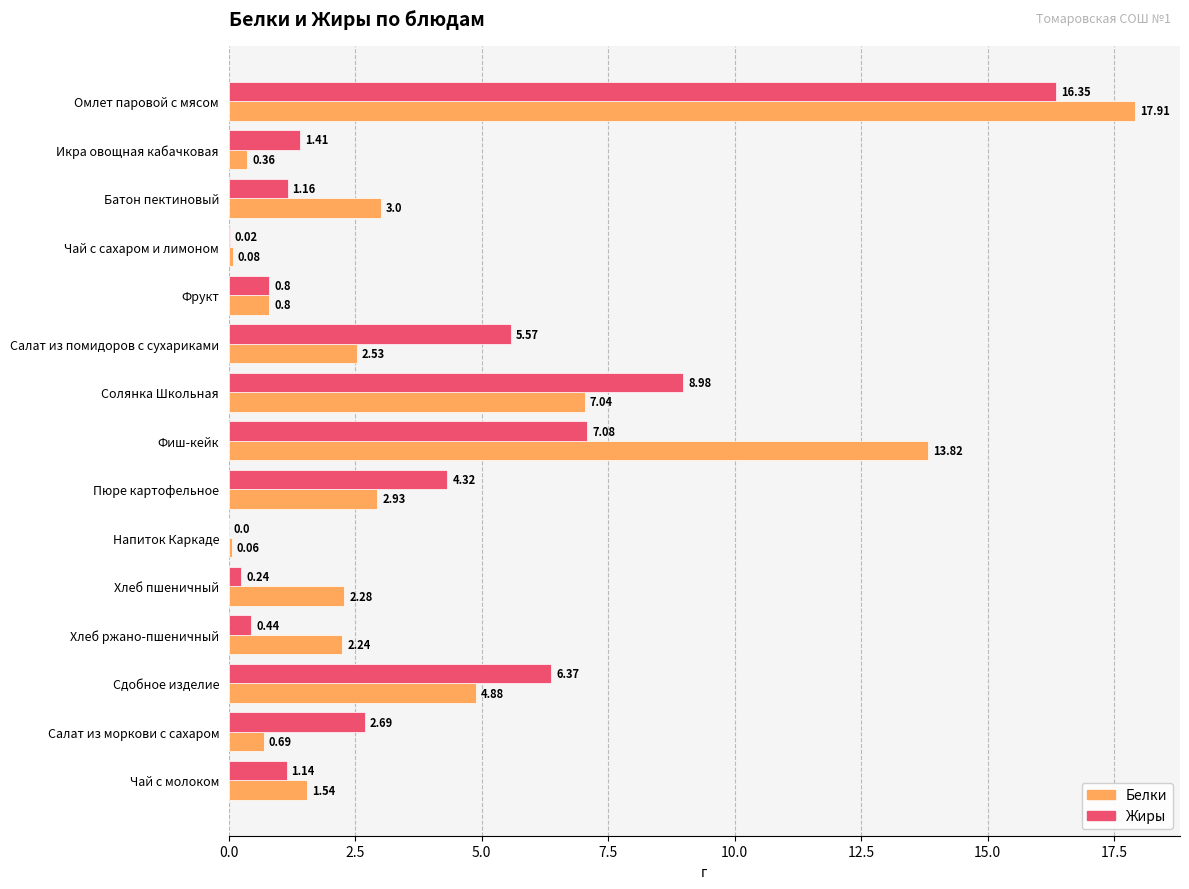

What is the sum of the Белки values at Батон пектиновый and Хлеб пшеничный?

5.3